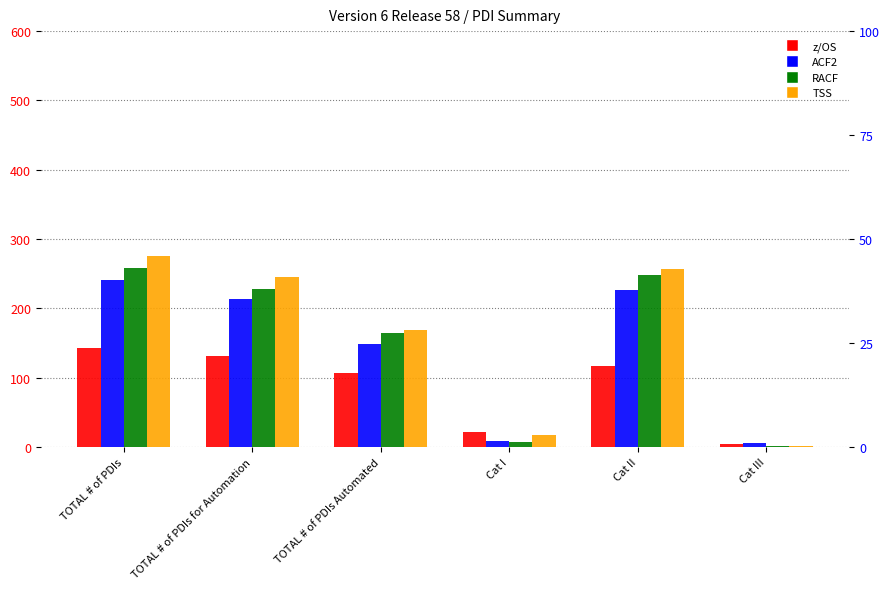

What is the minimum value shown in the chart?

1